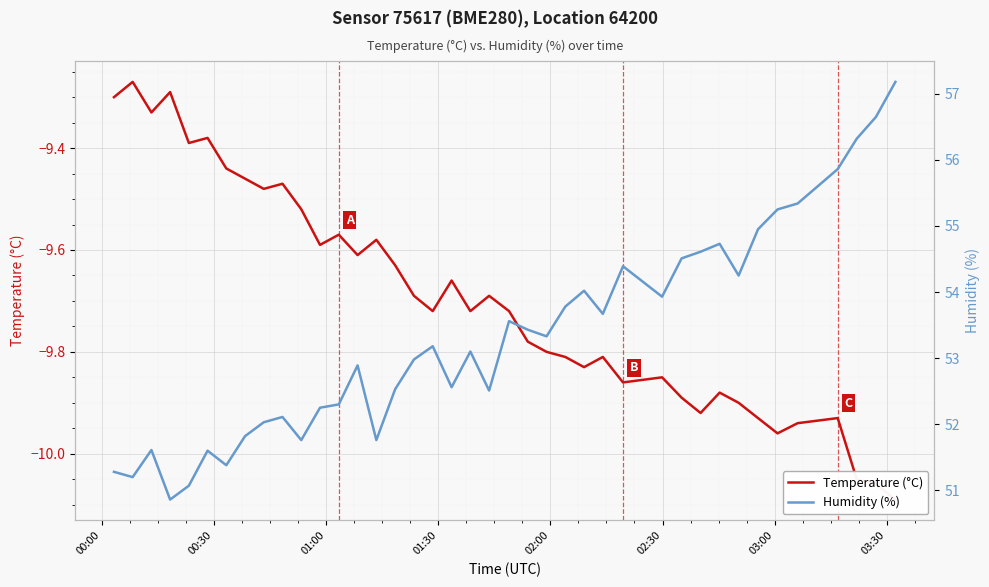

What is the minimum value for Humidity (%)?

50.9